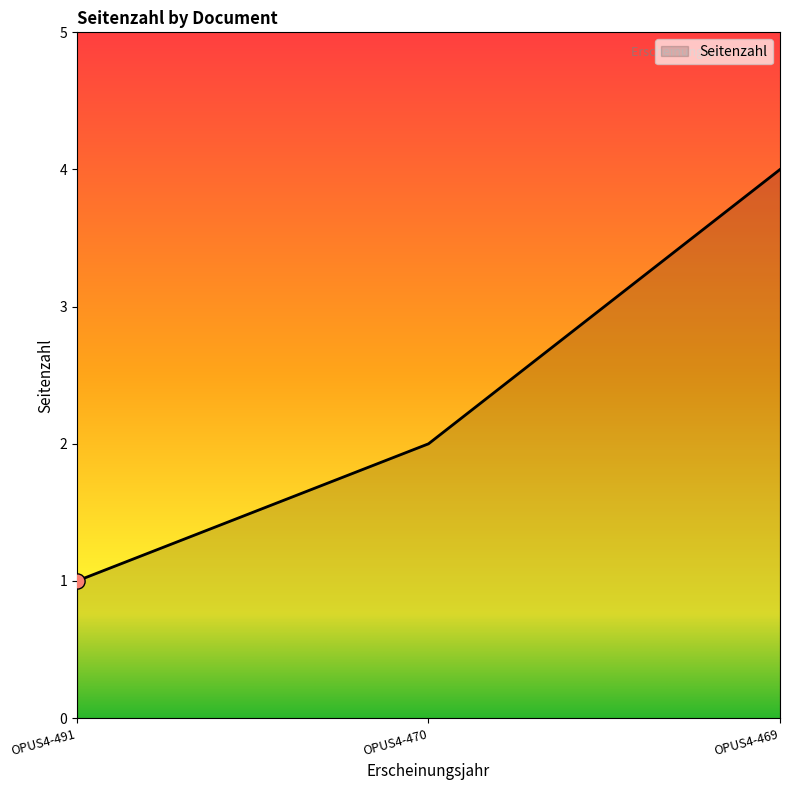

Approximately how many times larger is the value at OPUS4-491 compared to OPUS4-470?

0.5